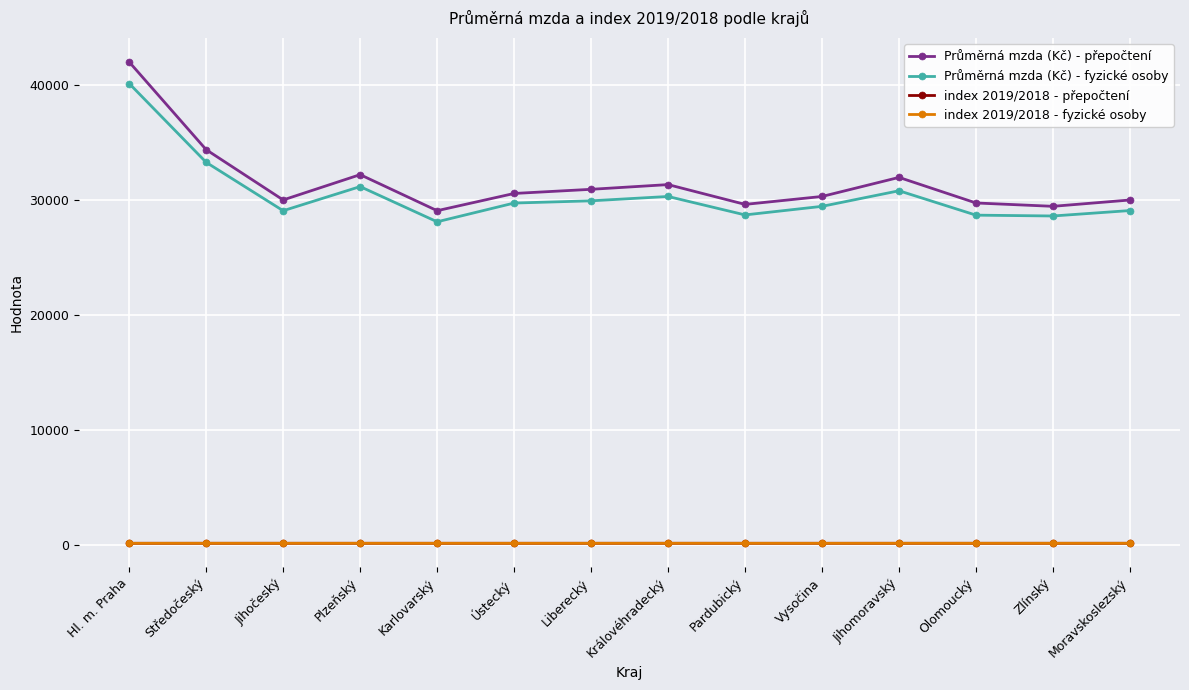

What is the label of the 2nd point from the left?

Středočeský